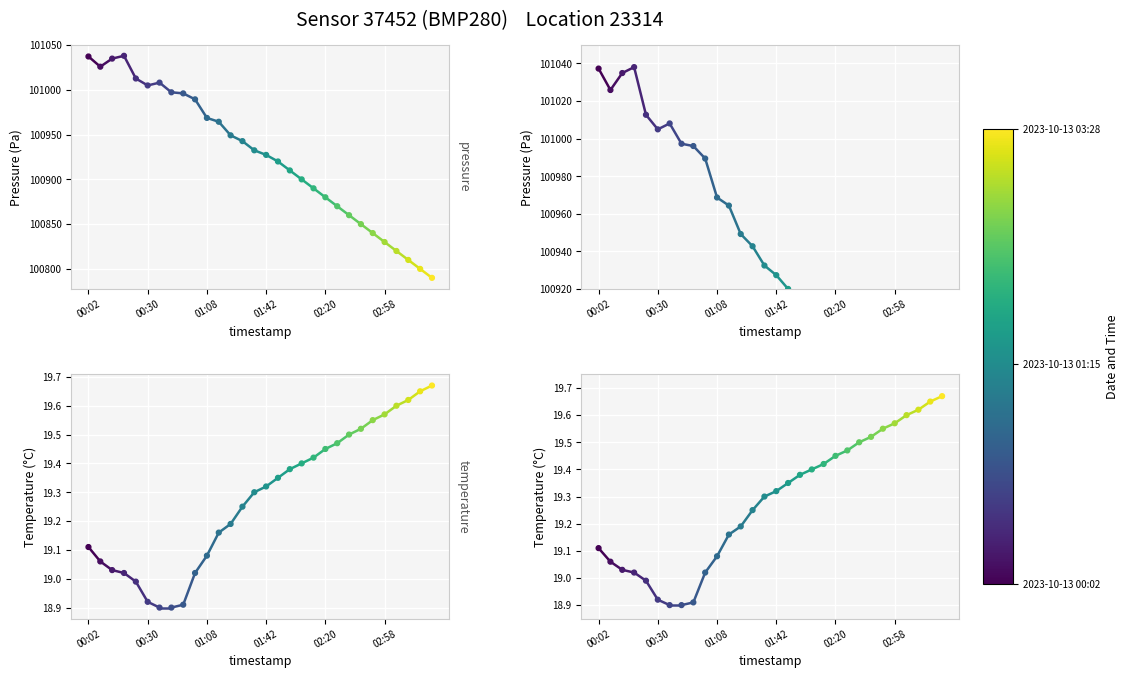

What is the total value across all series at 00:02?

101056.4